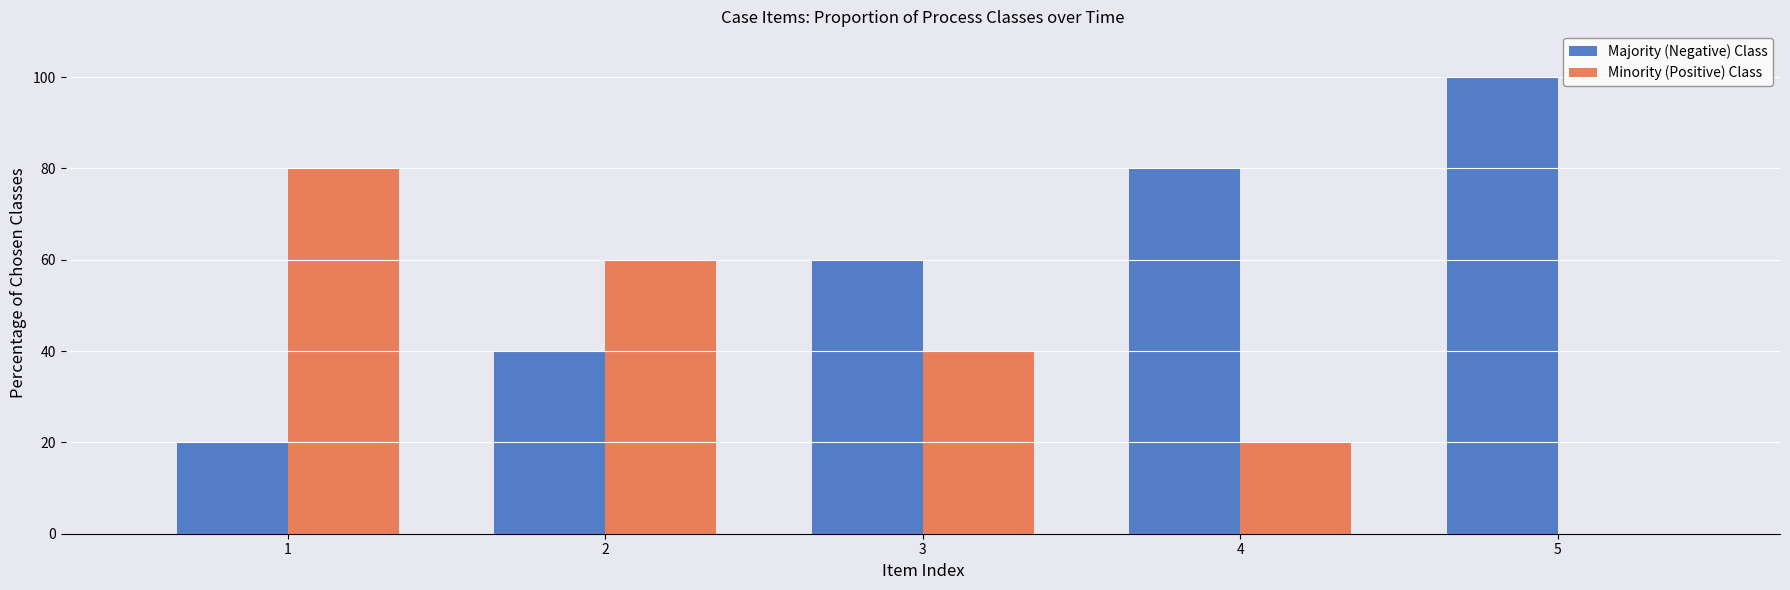

Is it true that Minority (Positive) Class equals 11 at 4?

False